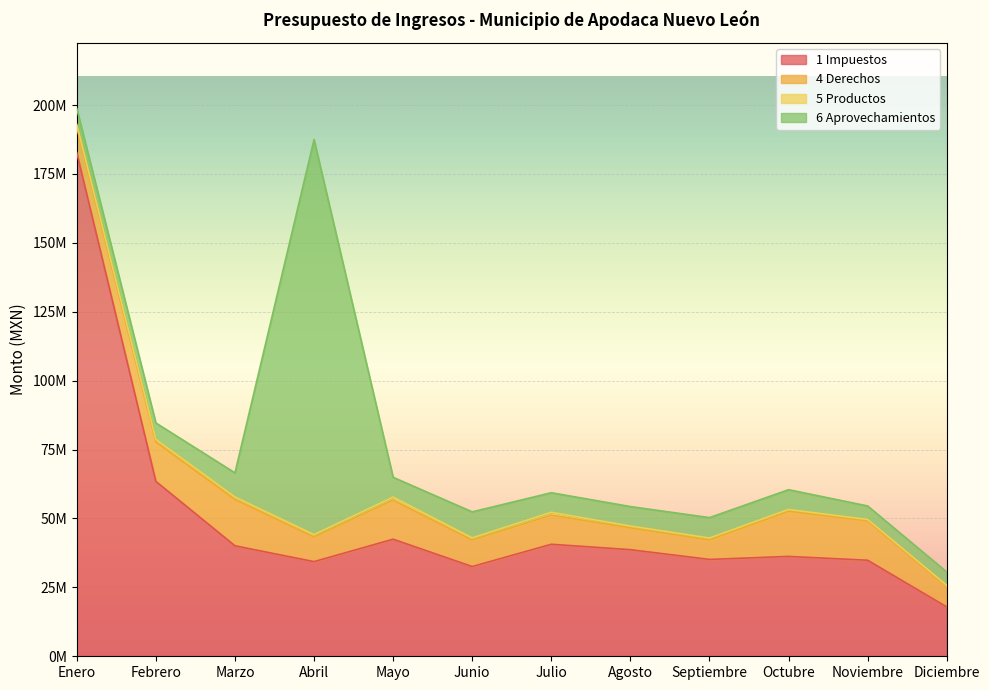

What is the spread (max minus min) of values at Febrero?

62547322